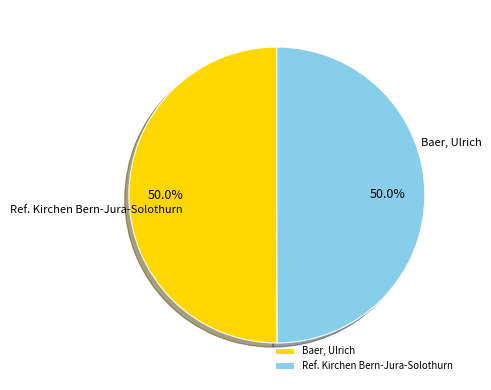

Rank the categories by value from lowest to highest.

Ref. Kirchen Bern-Jura-Solothurn, Baer, Ulrich